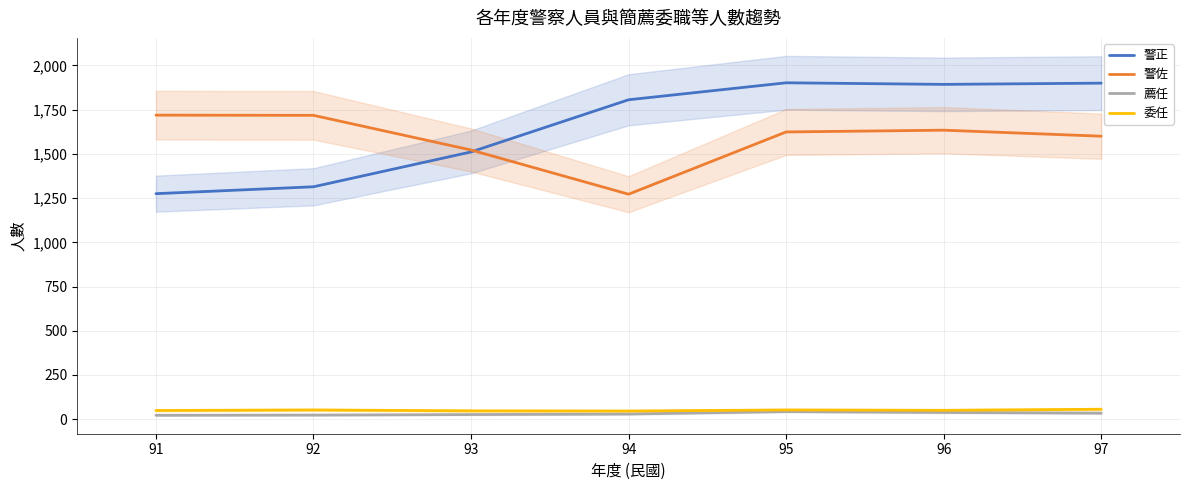

At which category does 警正 reach its first local valley?

96